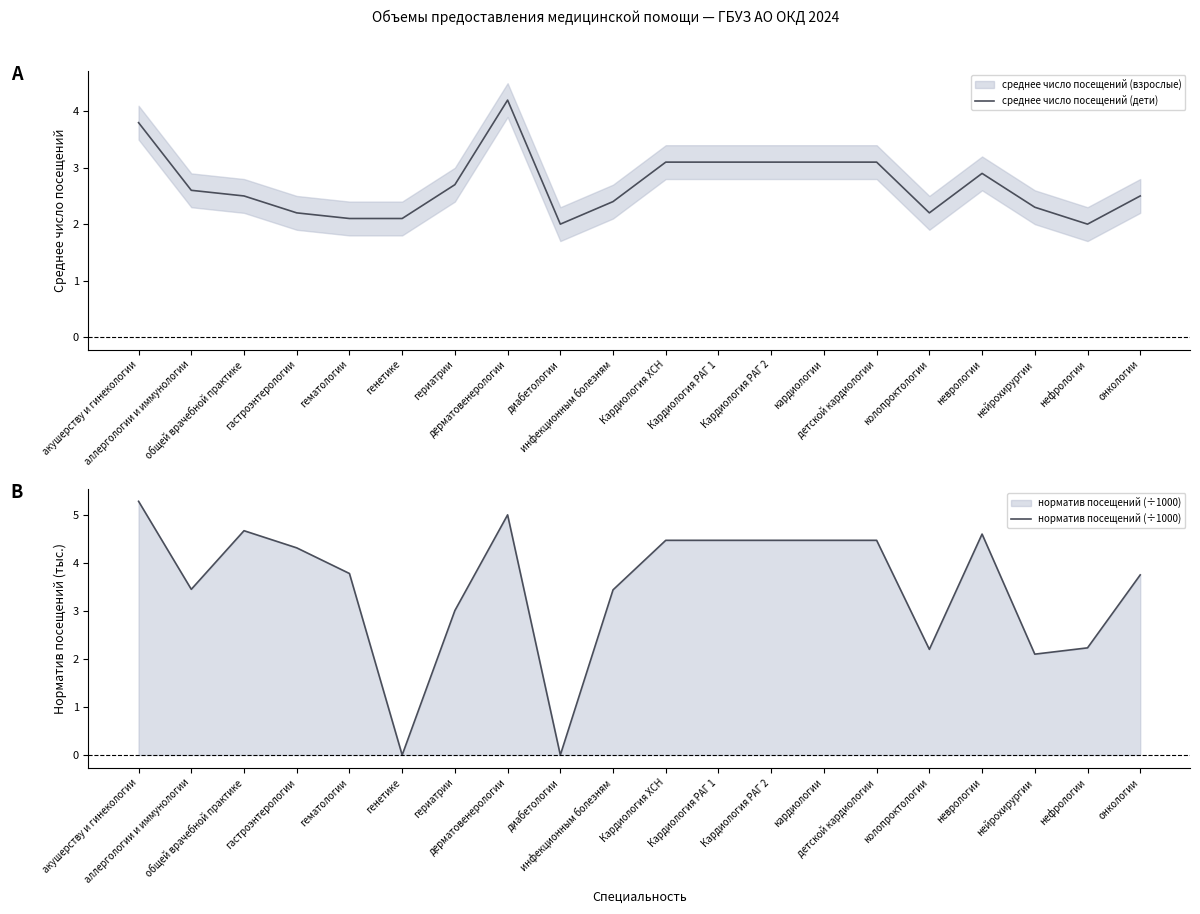

List the series in order of their overall mean, highest first.

норматив посещений (÷1000), среднее число посещений (дети)